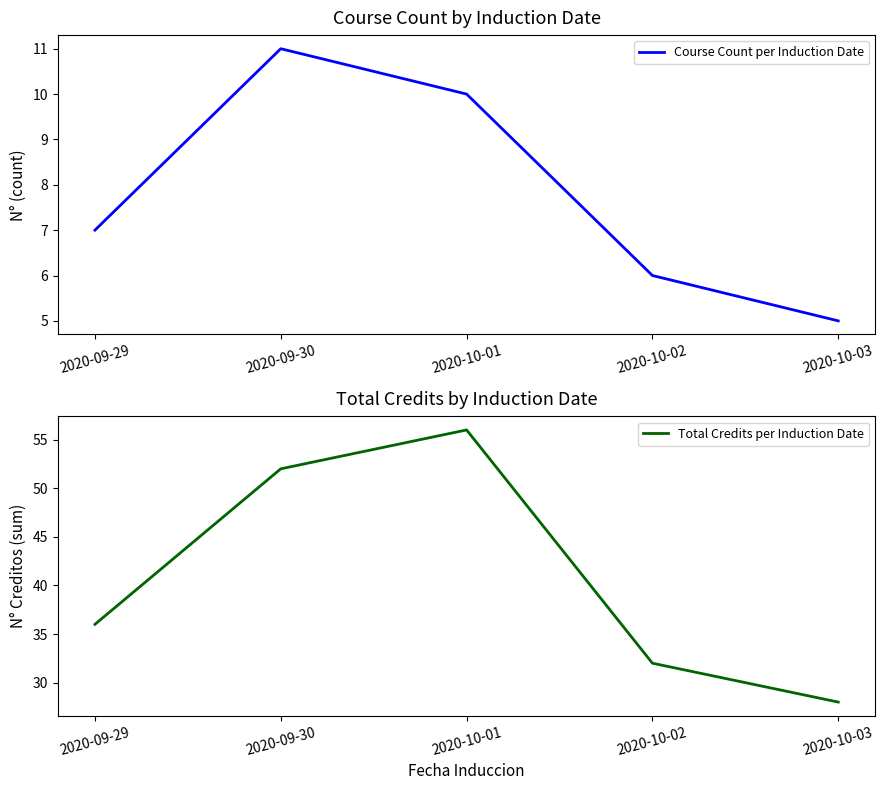

Which category has the lowest value in the Total Credits per Induction Date series?

2020-10-03